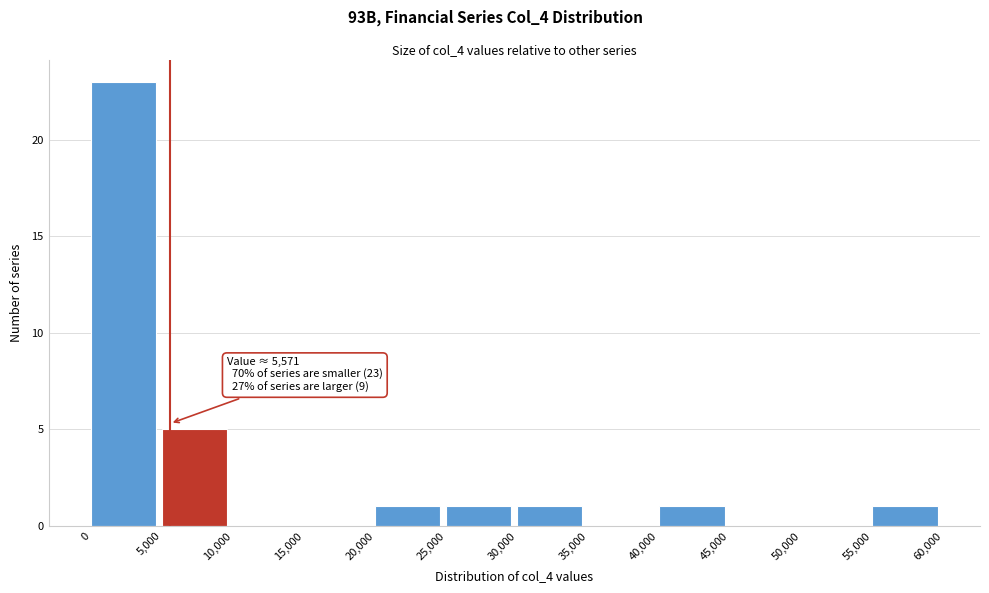

Which range on the x-axis has the tallest bar?

0 to 5,000